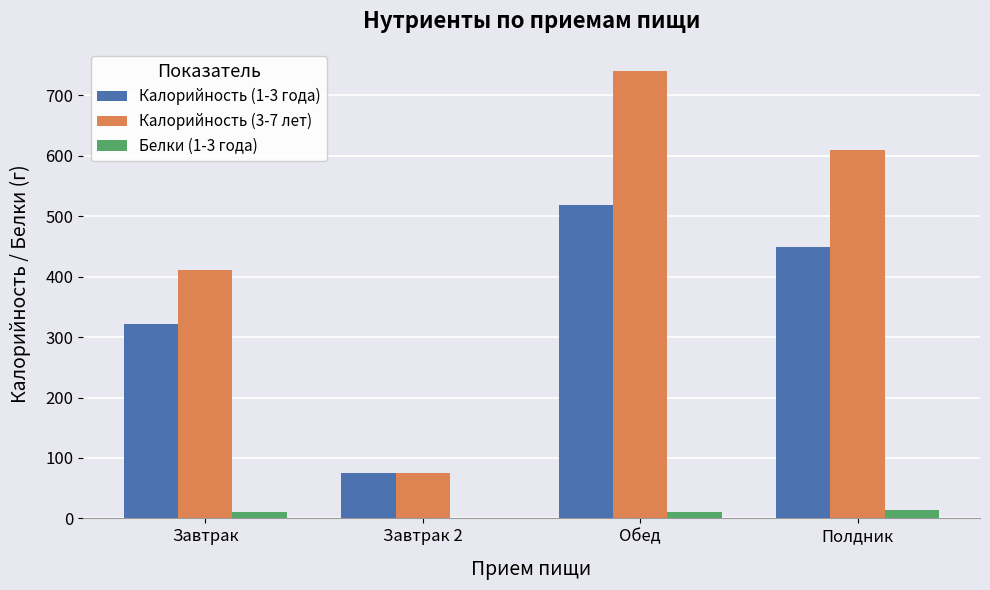

At which category is the sum across all series the highest?

Обед